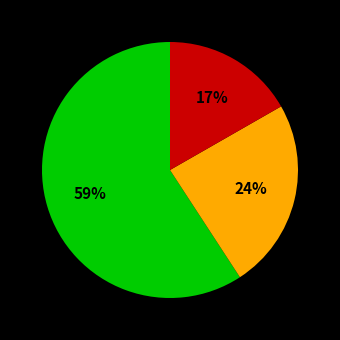

Is there a majority slice in this chart?

Yes